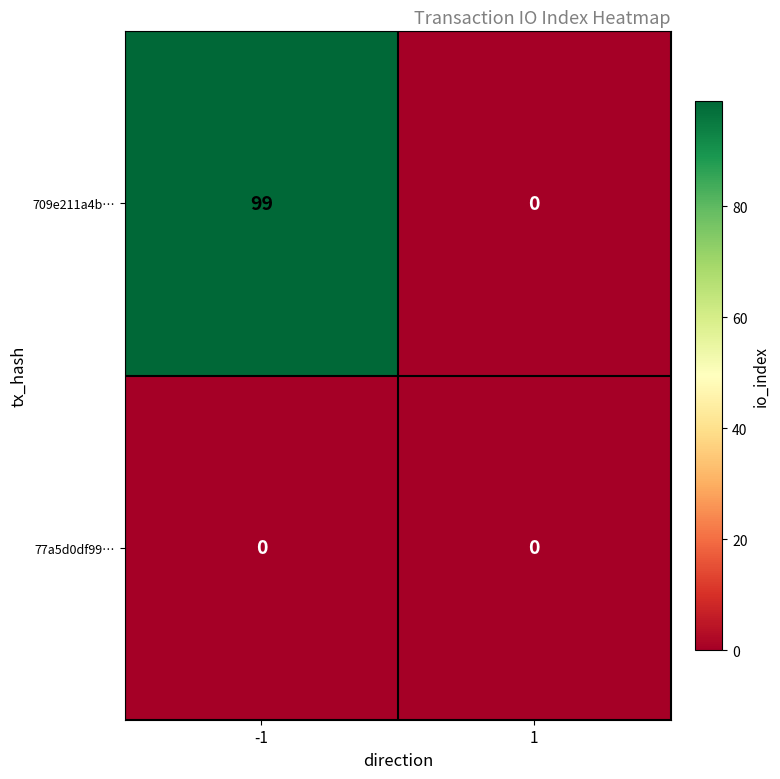

What is the total value across all series at -1?

99